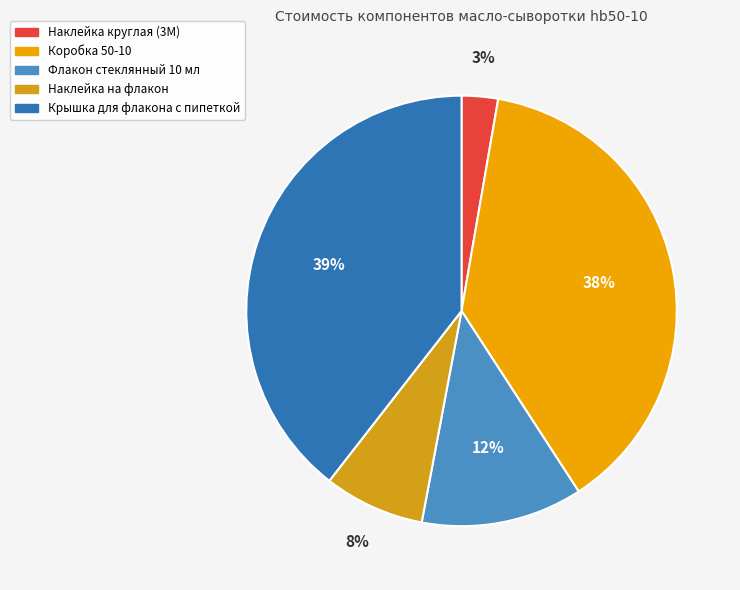

Does Наклейка круглая (3М) account for over 50% of the chart?

No